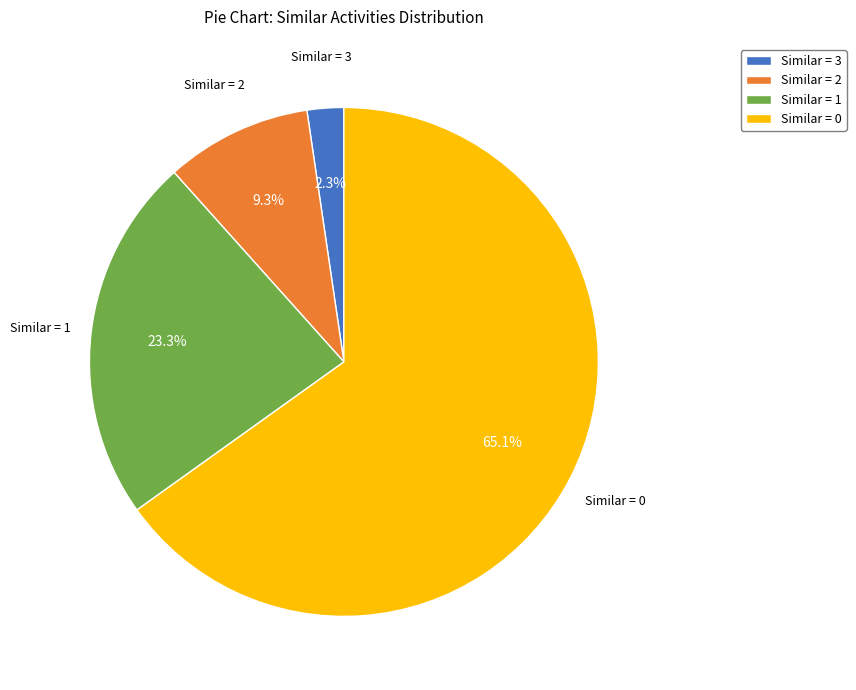

How many segments does this pie chart have?

4